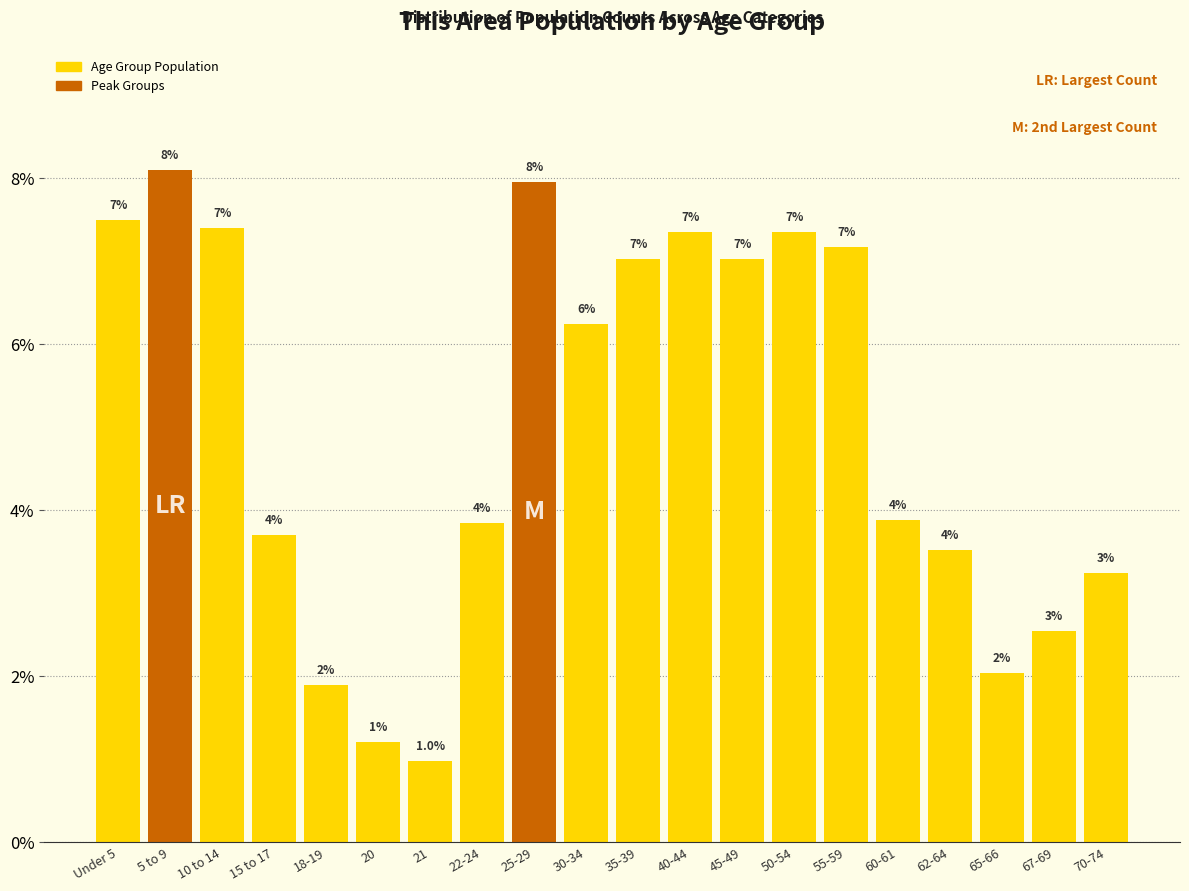

Which has a higher value, 45-49 or 15 to 17?

45-49